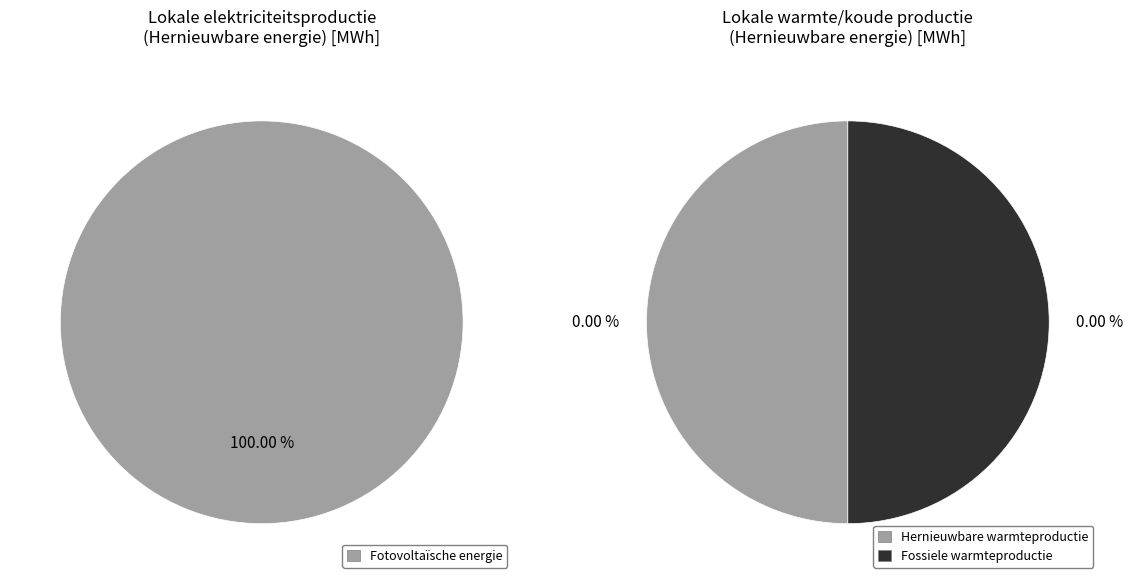

Which category accounts for the majority?

Fotovoltaïsche energie